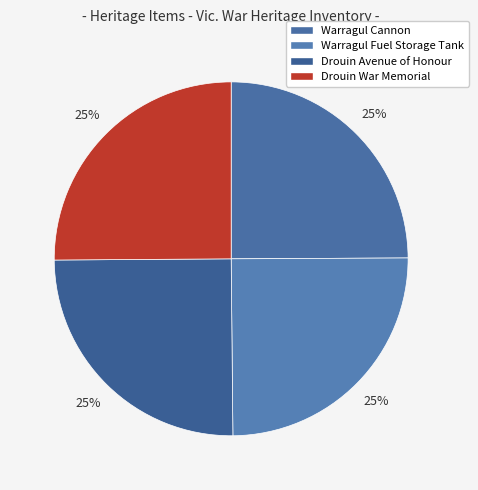

What is the smallest slice in the pie chart?

Warragul Cannon